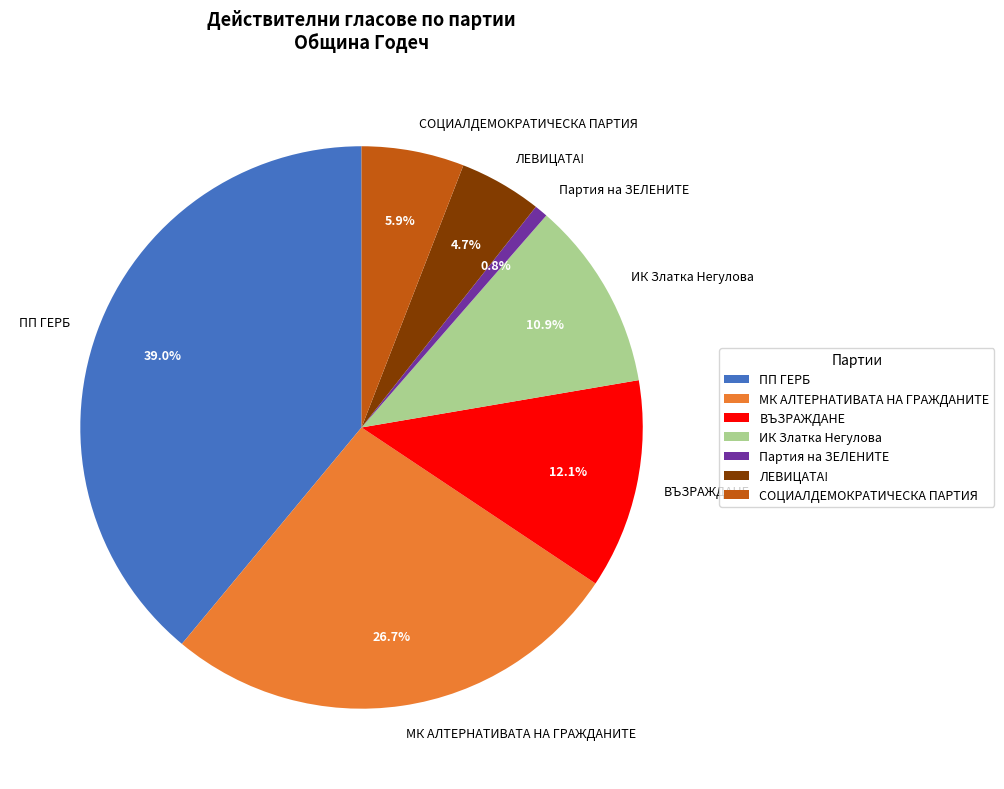

What is the ratio of the value at ИК Златка Негулова to the value at МК АЛТЕРНАТИВАТА НА ГРАЖДАНИТЕ?

0.4